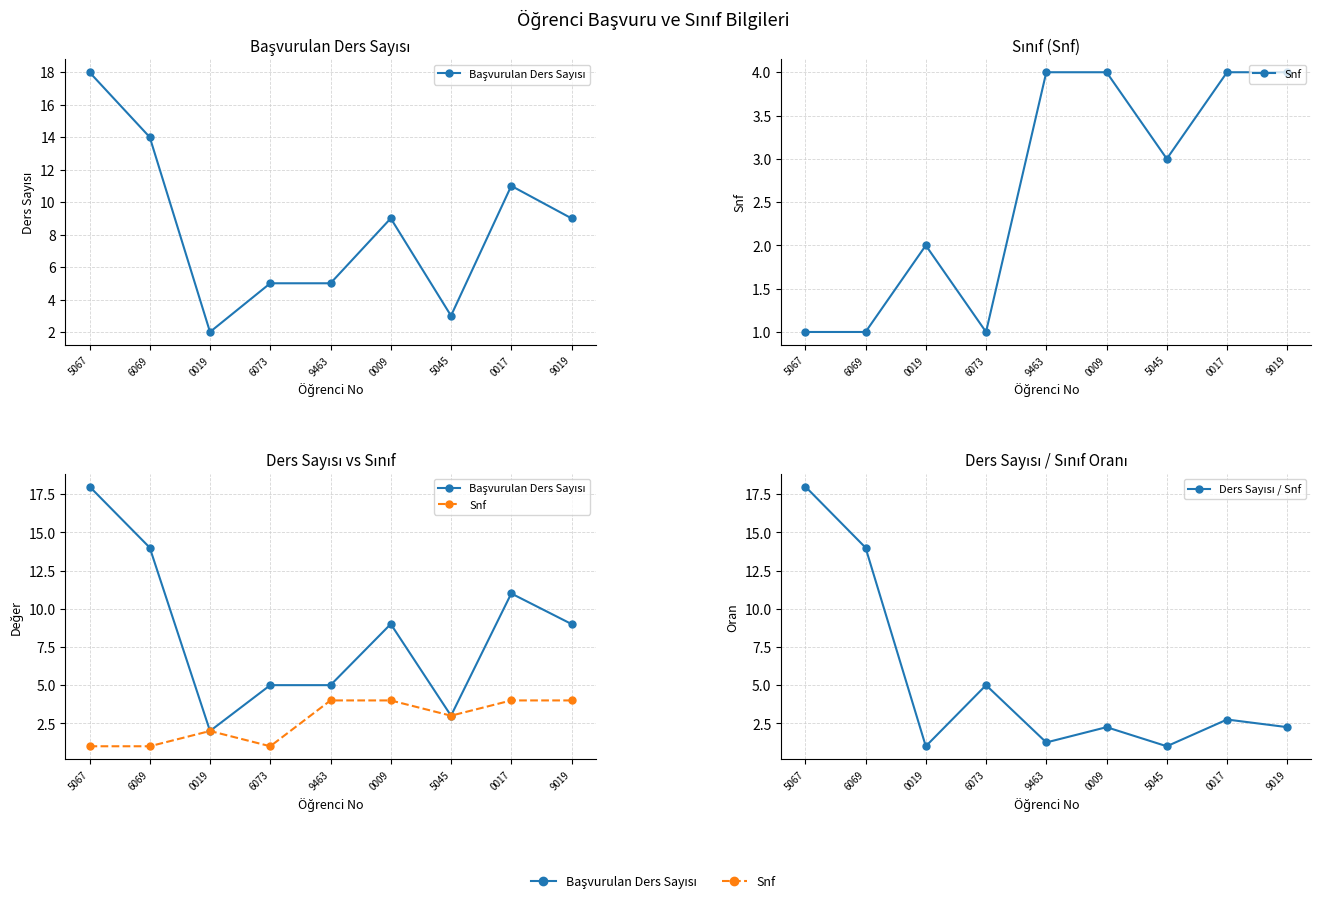

What position from the left is 9019?

9